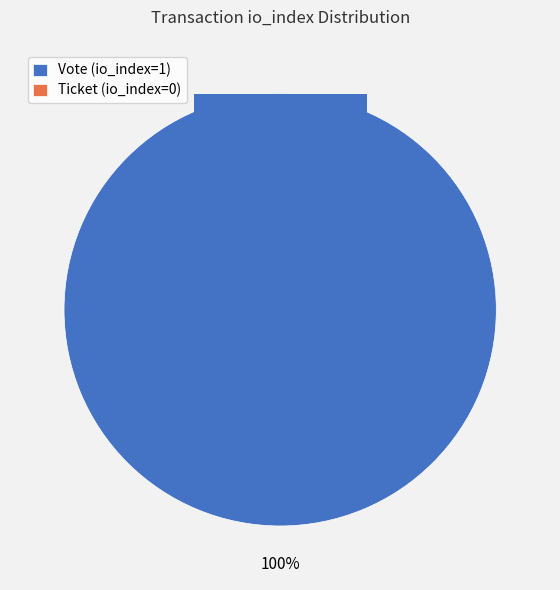

How many slices are in this pie chart?

2